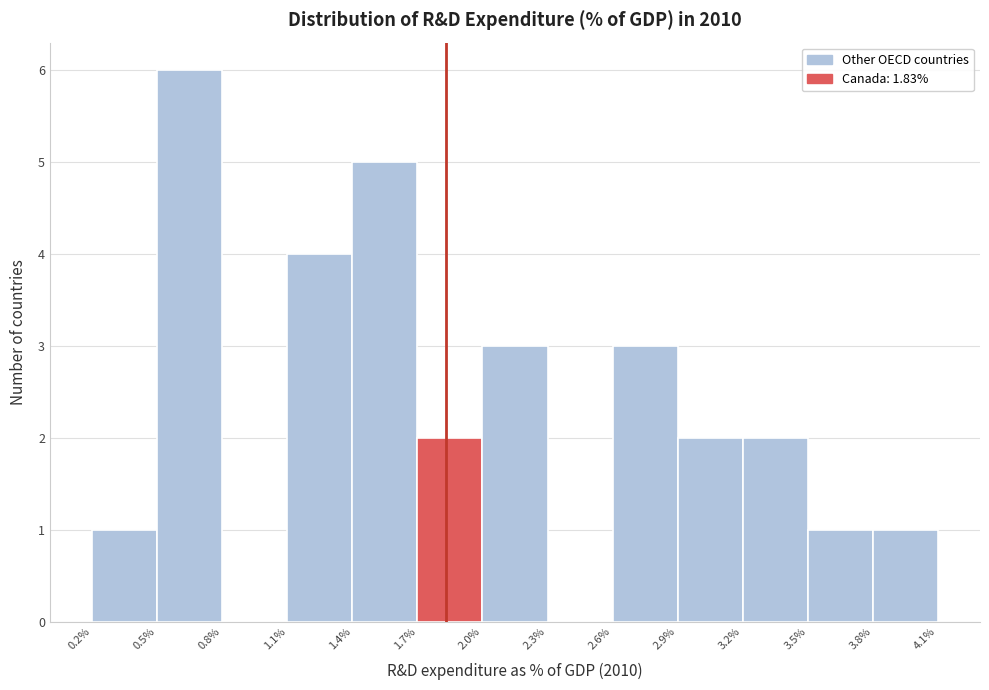

Reading left to right, list every bar in this chart as the range it spans on the x-axis followed by its height. The values are not printed on the chart, so give them approximately, as read against the axis.

0.2% to 0.5%: 1
0.5% to 0.8%: 6
0.8% to 1.1%: 0
1.1% to 1.4%: 4
1.4% to 1.7%: 5
1.7% to 2.0%: 2
2.0% to 2.3%: 3
2.3% to 2.6%: 0
2.6% to 2.9%: 3
2.9% to 3.2%: 2
3.2% to 3.5%: 2
3.5% to 3.8%: 1
3.8% to 4.1%: 1